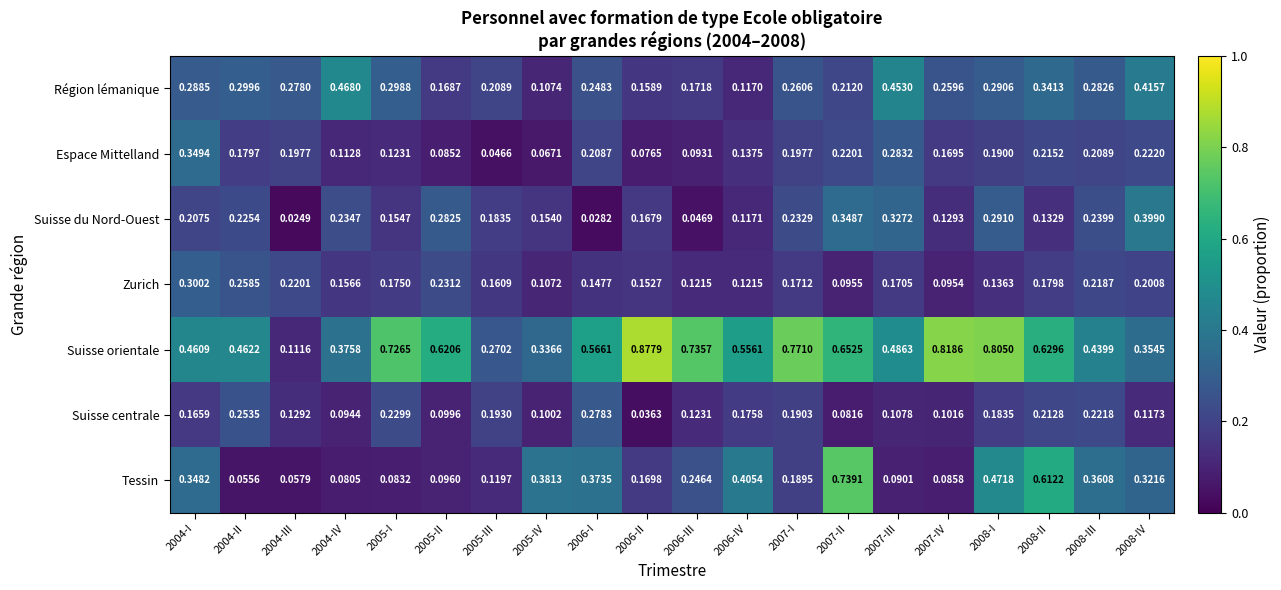

Which category has the lowest value across all series?

2004-III